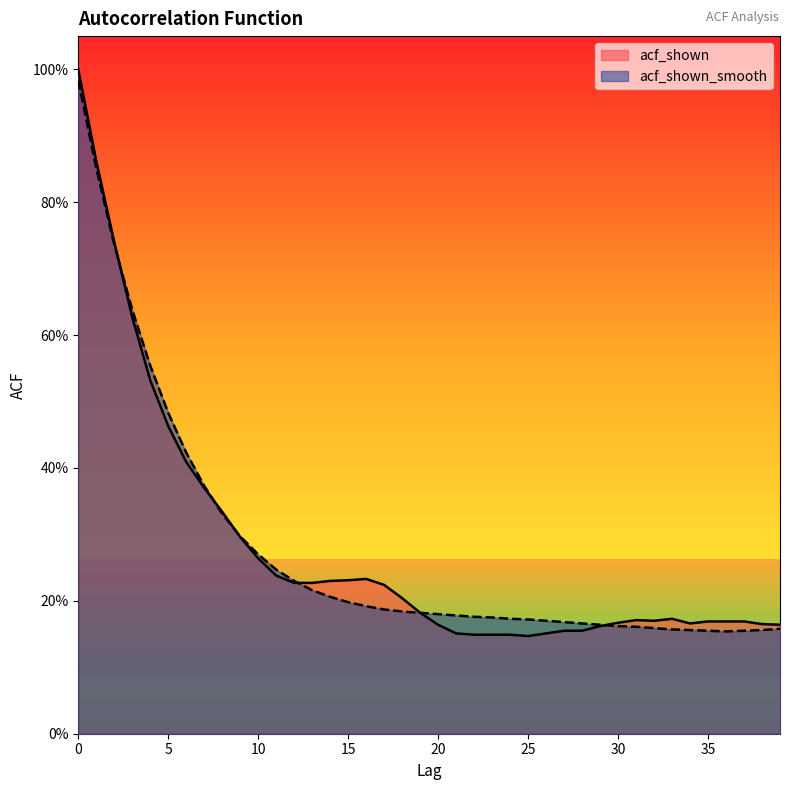

In acf_shown, how many points are lower than both neighbors (excluding endpoints)?

3